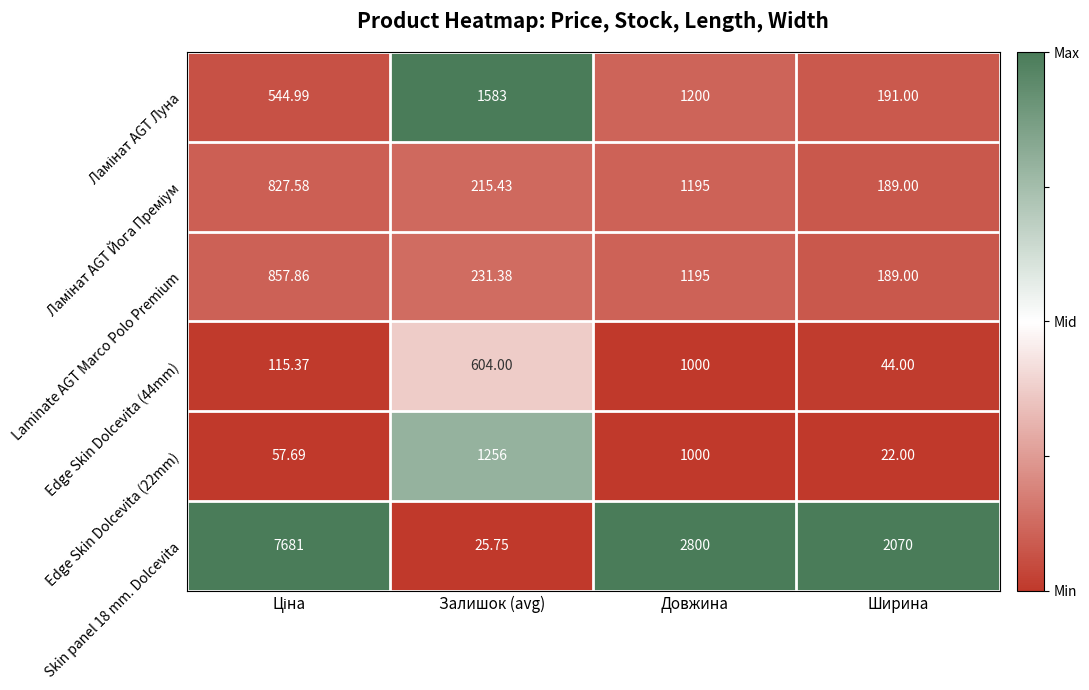

At which label does Skin panel 18 mm. Dolcevita reach its minimum?

Залишок (avg)